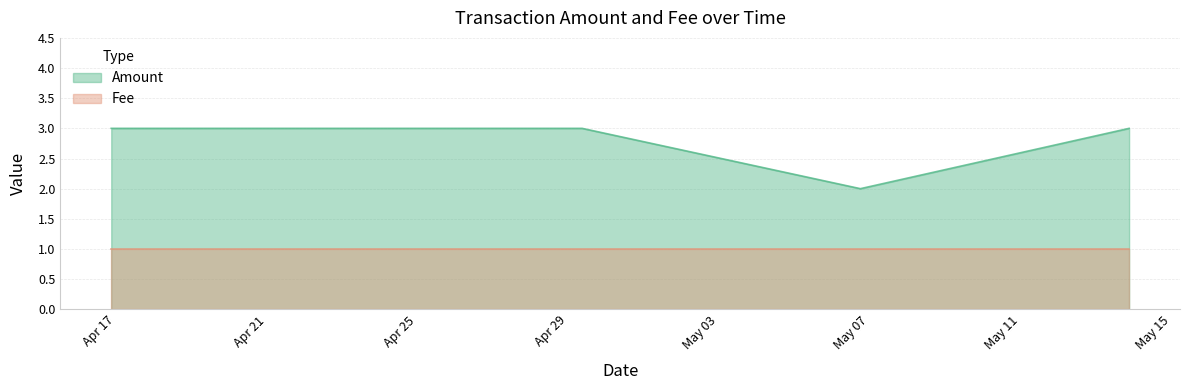

What is the ratio of the value at 2017-04-29 08:51:13 to the value at 2017-05-13 21:09:12?

1.0